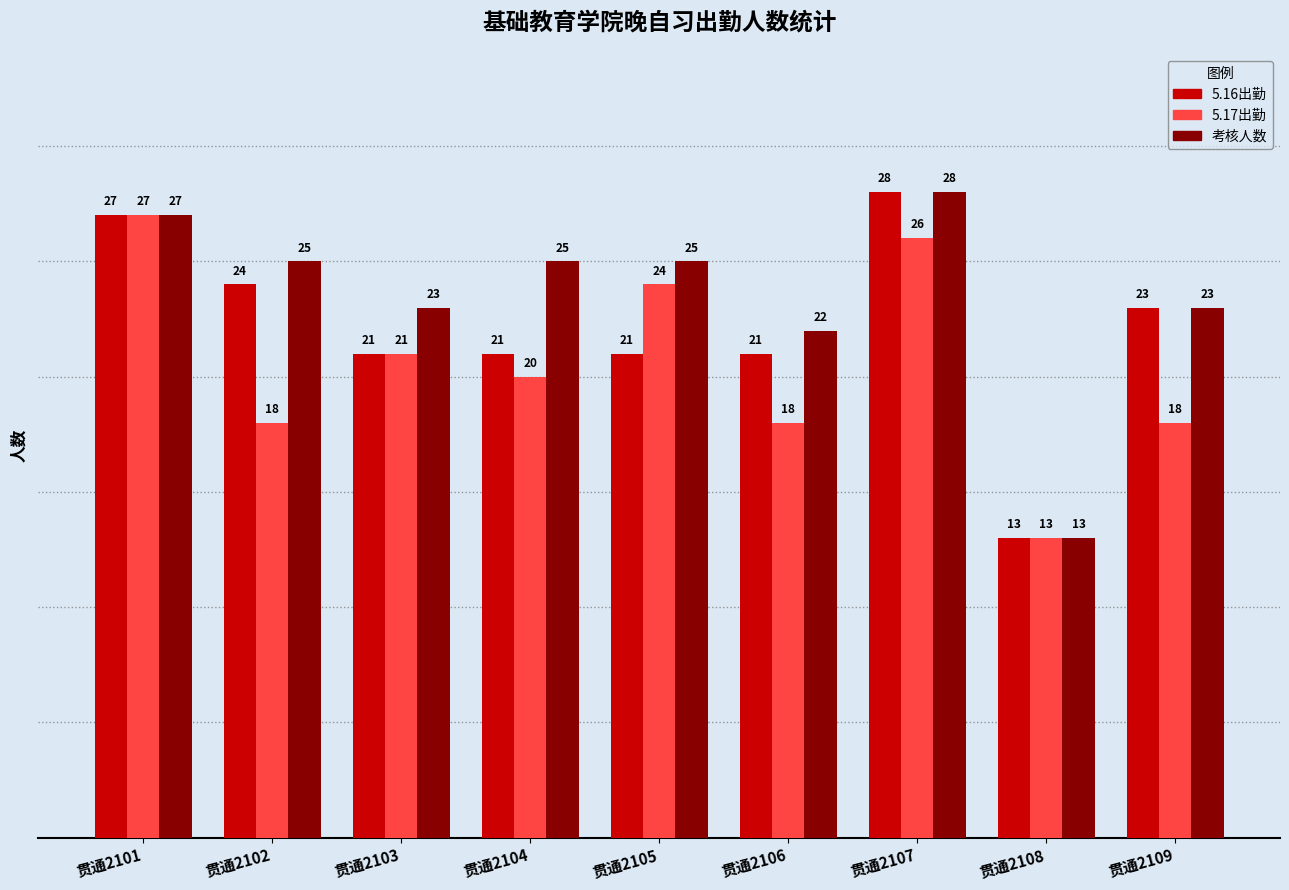

What is the minimum value shown in the chart?

13